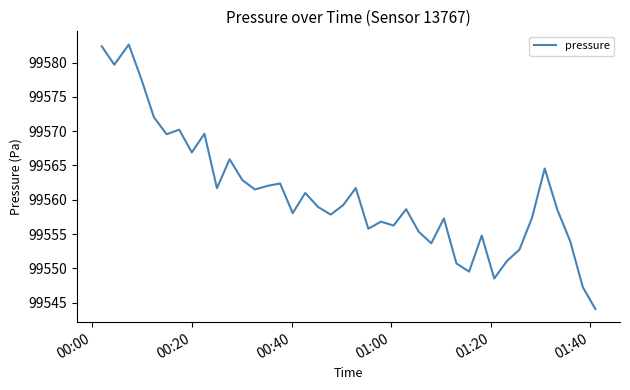

What is the minimum value shown in the chart?

99544.1